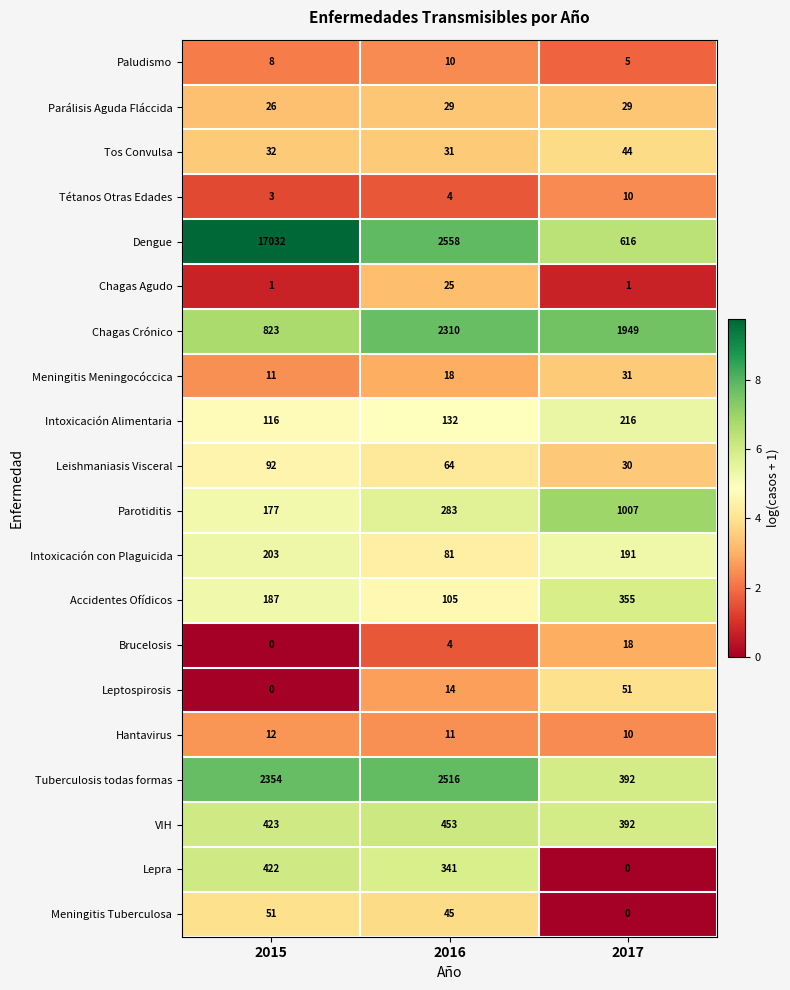

What is the difference between the maximum and minimum values in the Meningitis Tuberculosa series?

51